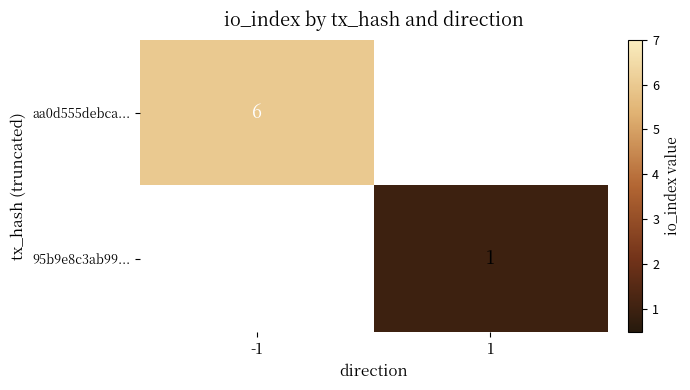

True or false: aa0d555debca... has a value of 10 at -1.

False